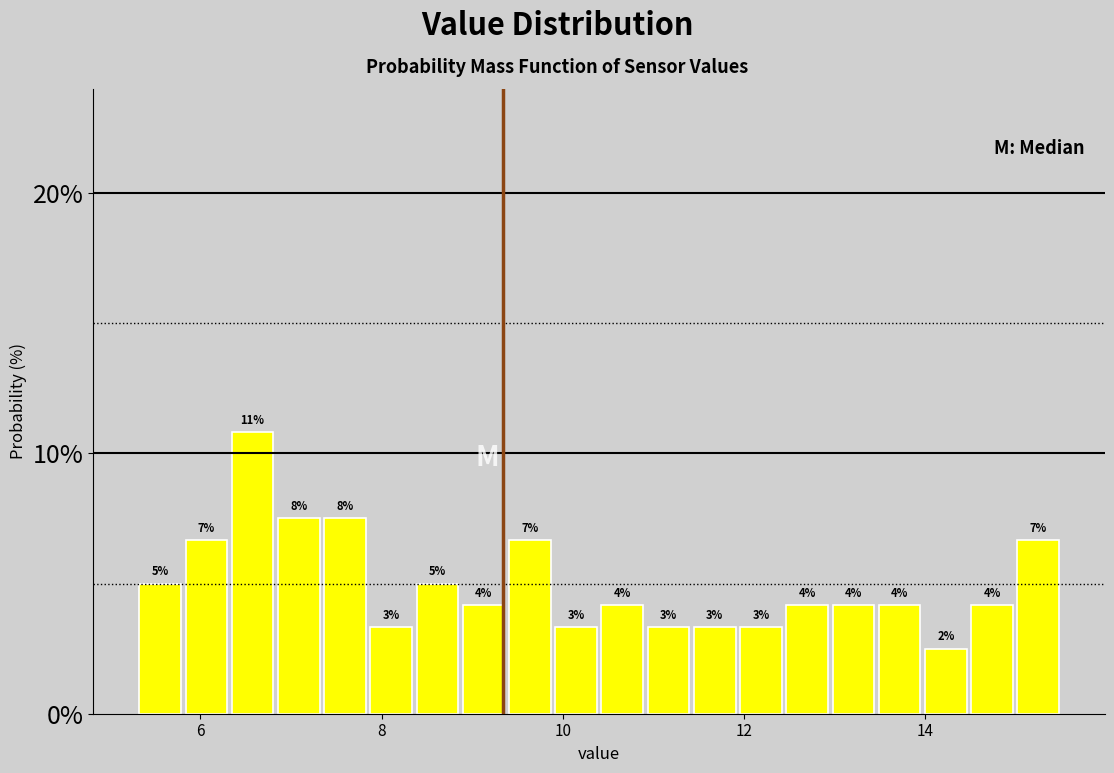

Read against the x-axis, roughly where is the centre of the tallest bar?

6.6